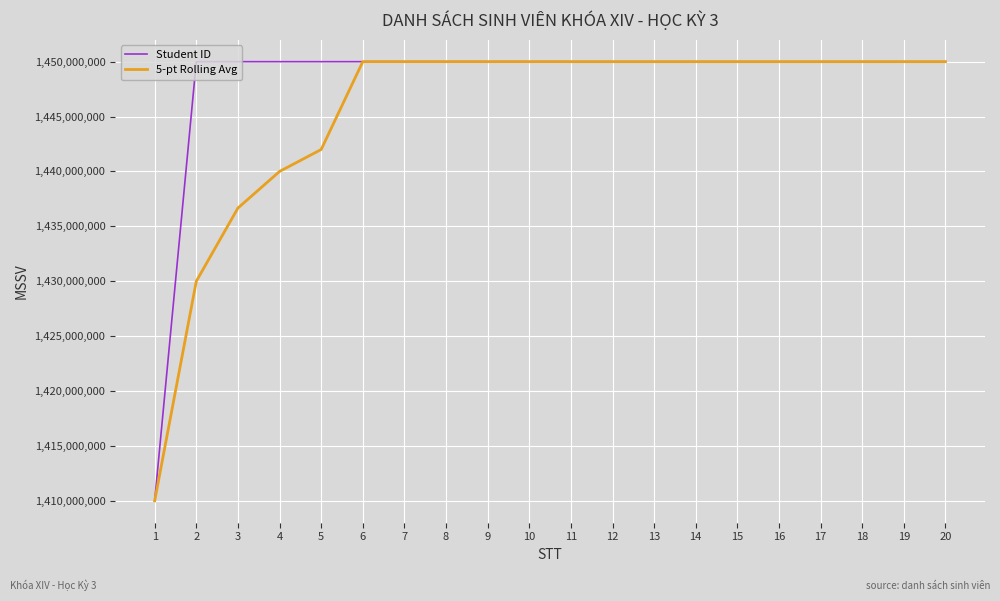

List the series in order of their overall mean, lowest first.

5-pt Rolling Avg, Student ID